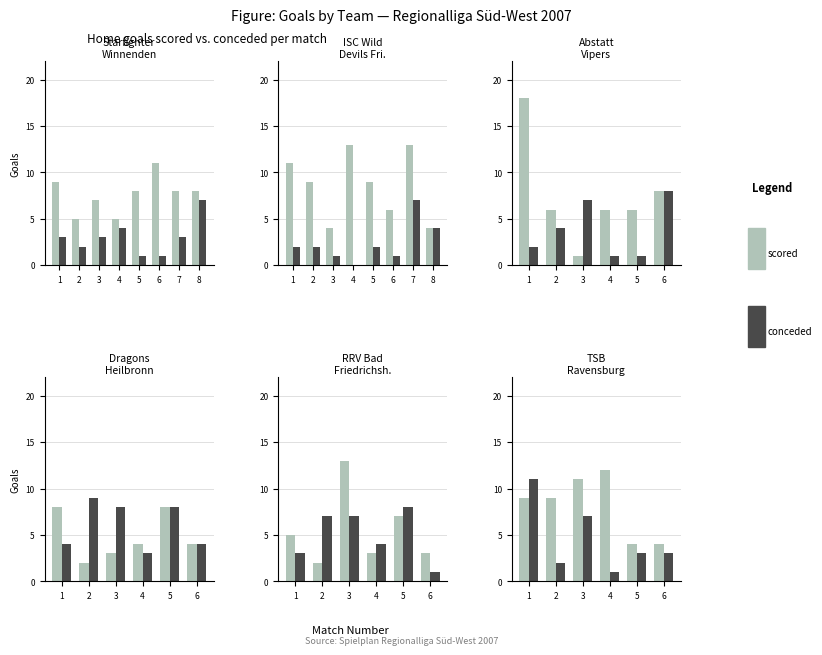

What is the value of the Goals Conceded (TG) bar at the 5th from the left?

3